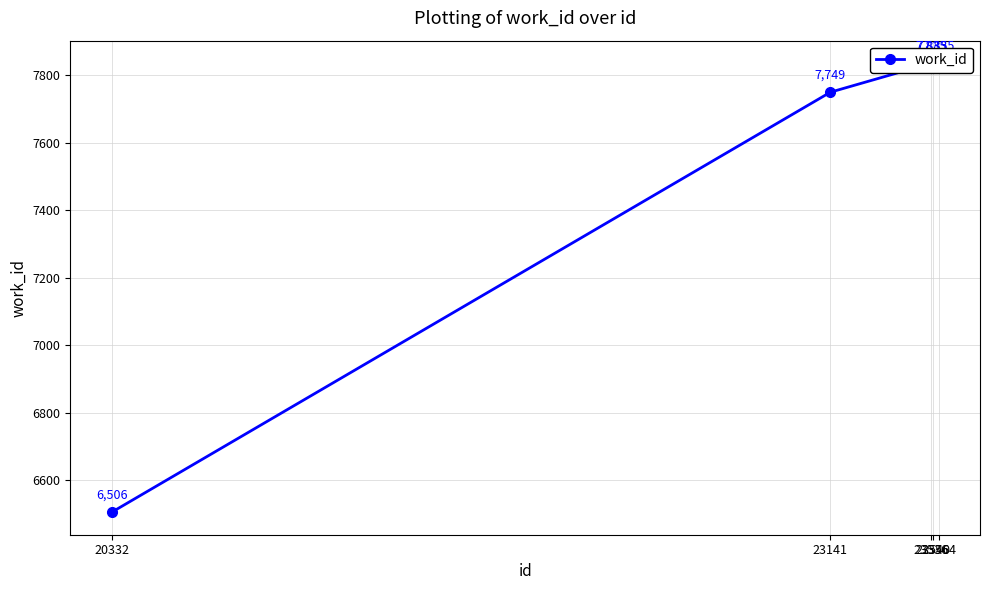

What is the greatest value displayed?

7835